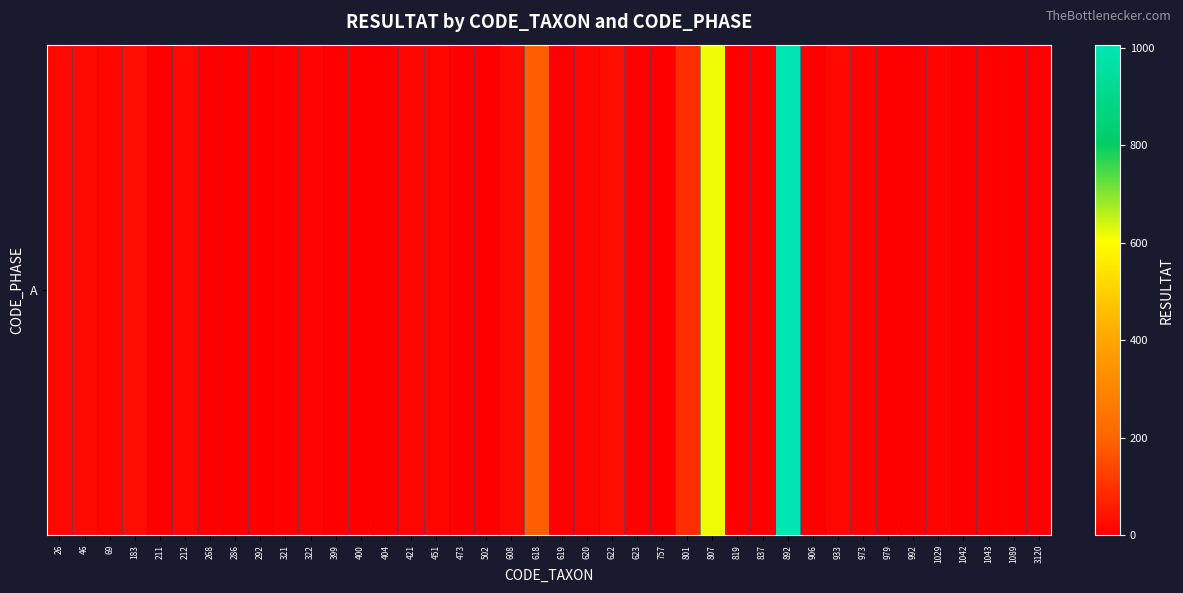

At which label is the value closest to 503?

807